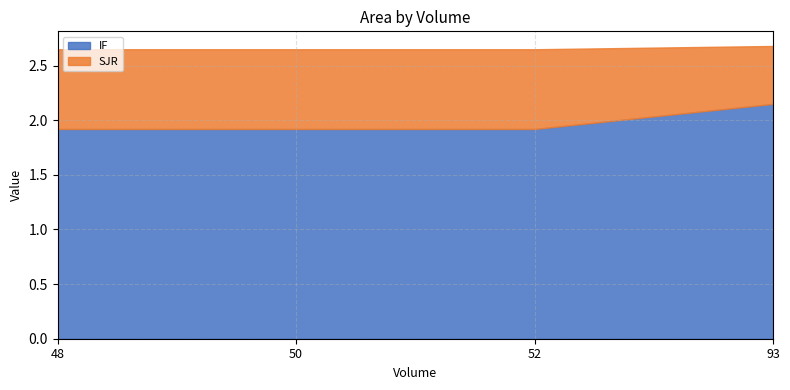

Rank the series by their maximum value, from highest to lowest.

IF, SJR